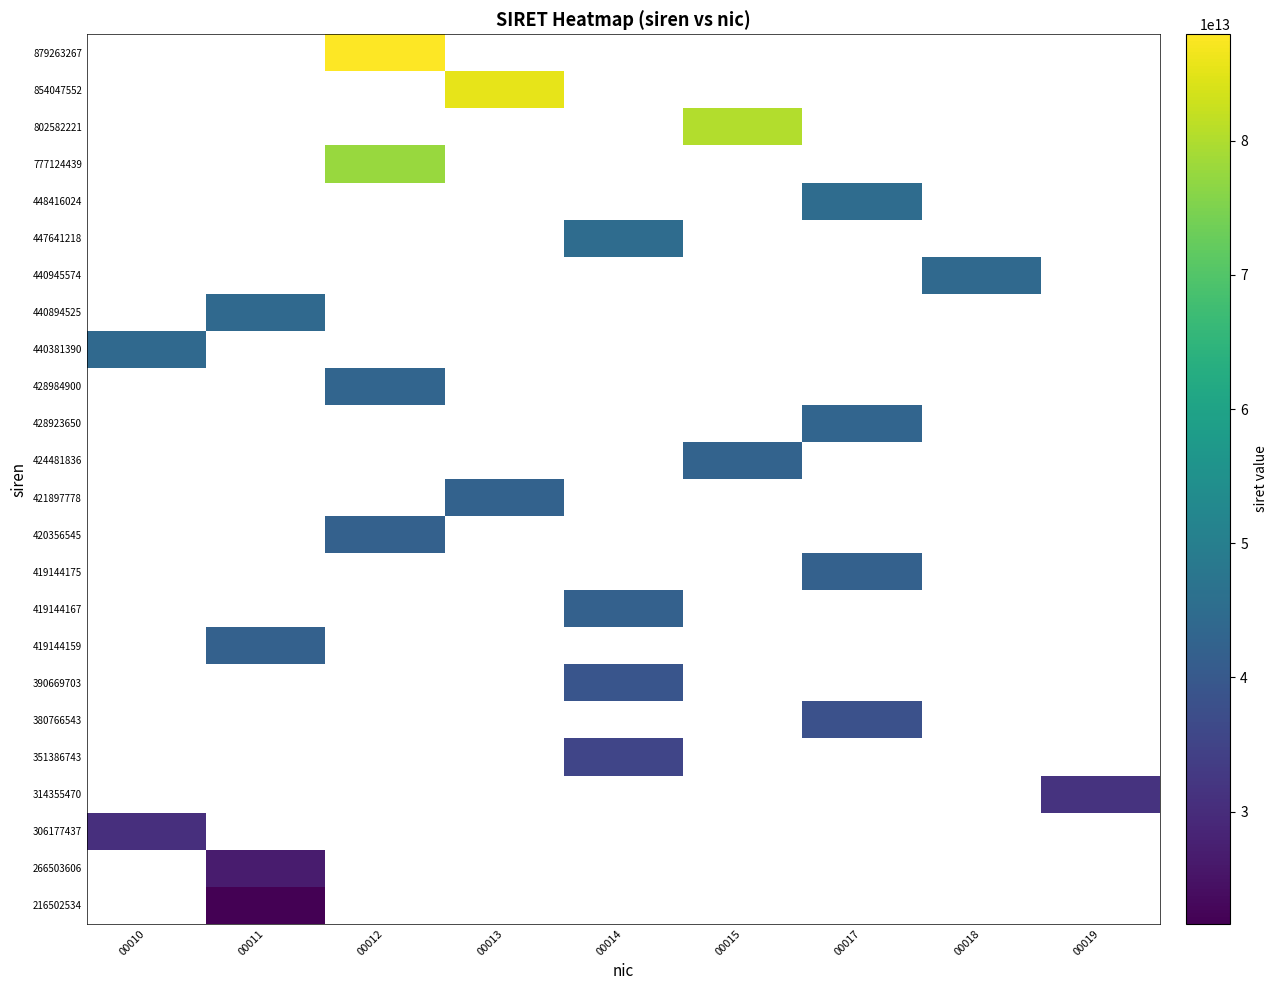

What is the smallest value displayed?

21650253400011.0